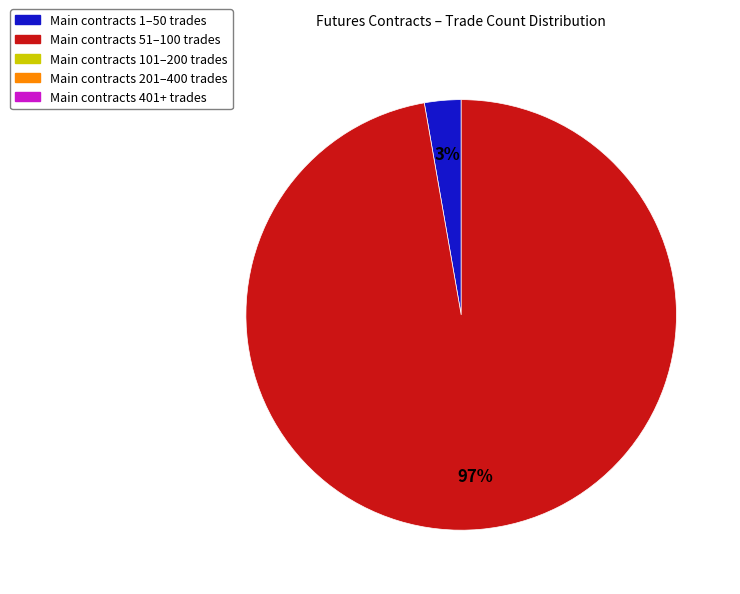

To the nearest percent, what is the average slice percentage?

50%